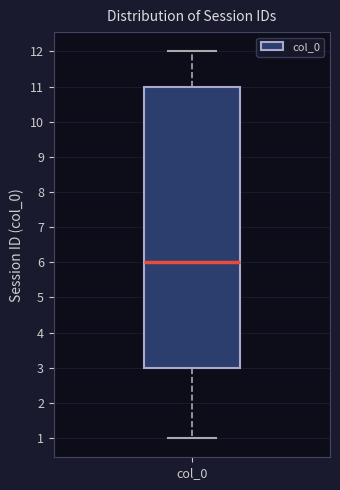

Read this box plot against the y-axis: the position of the median line, the range covered by the box, and the ends of both whiskers. The values are not printed on the chart, so give them approximately, as read against the axis.

median 6, box 3 to 11, whiskers 1 to 12